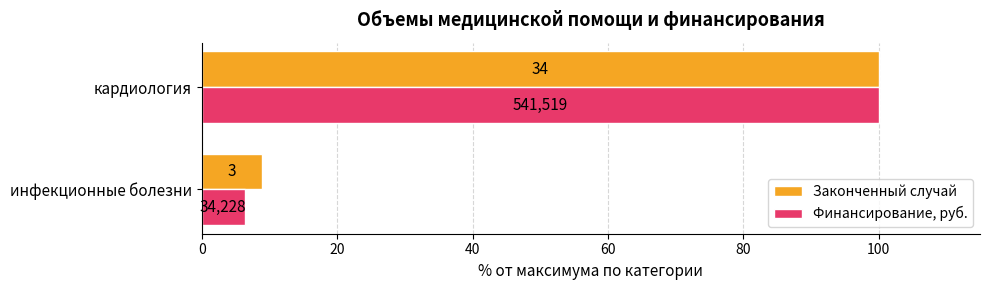

Rank the series by their maximum value, from lowest to highest.

Законченный случай, Финансирование, руб.